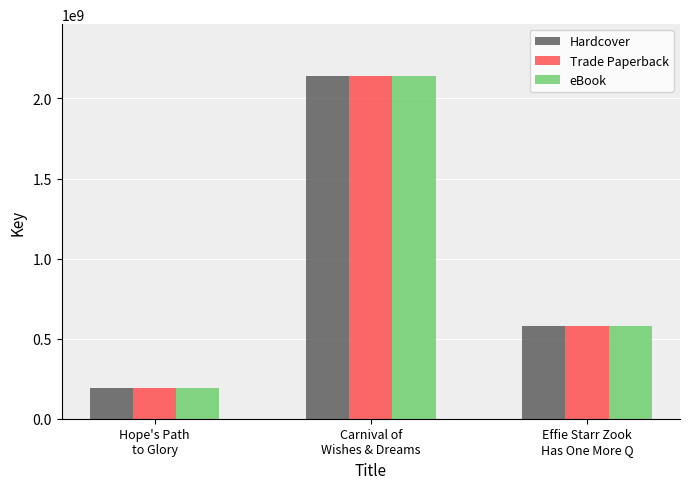

The value of Hardcover at Carnival of
Wishes & Dreams is 2142447088. True or false?

True